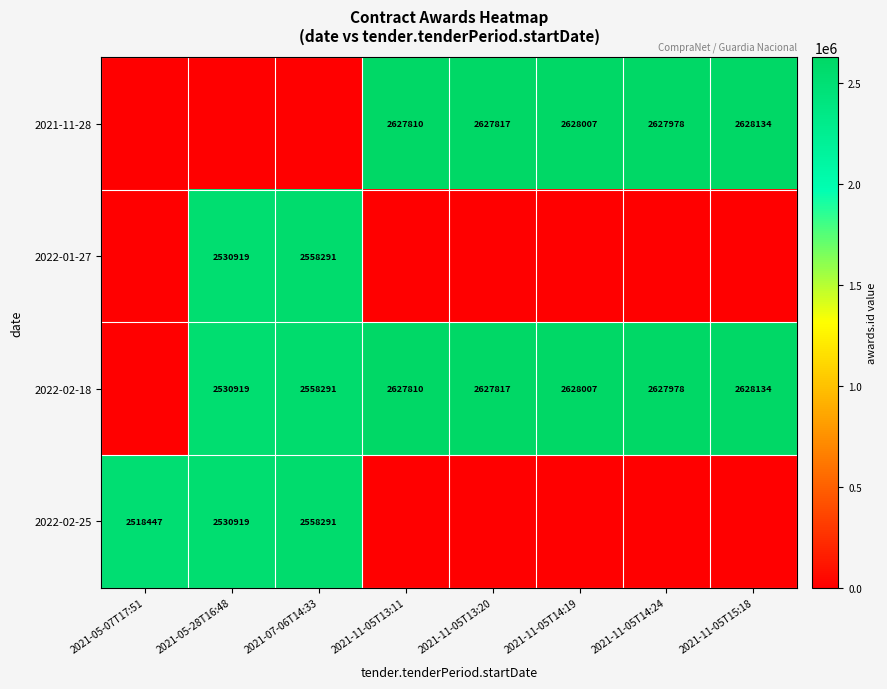

What is the difference between the 2022-02-18 values at 2021-11-05T14:19 and 2021-11-05T13:20?

190